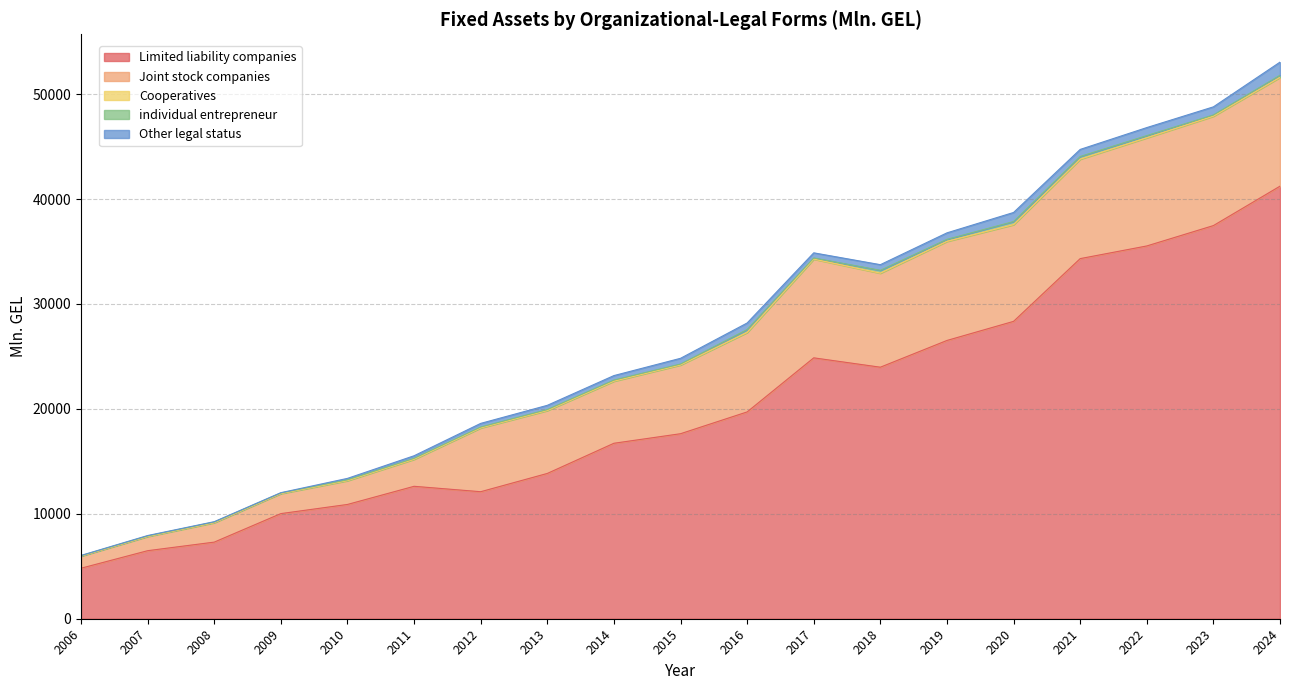

Which series changed the most between 2011 and 2020?

Limited liability companies